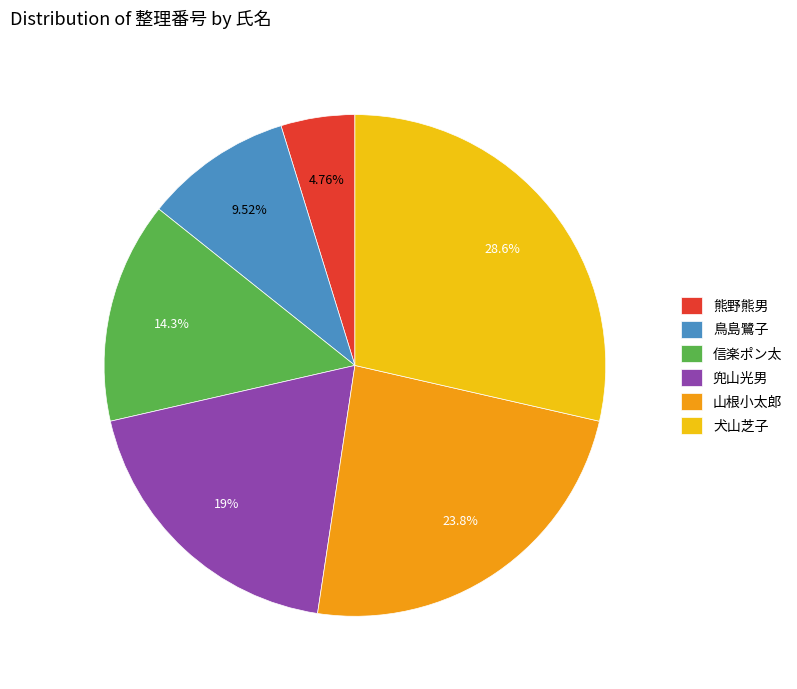

To the nearest percent, what portion does 信楽ポン太 represent?

14%